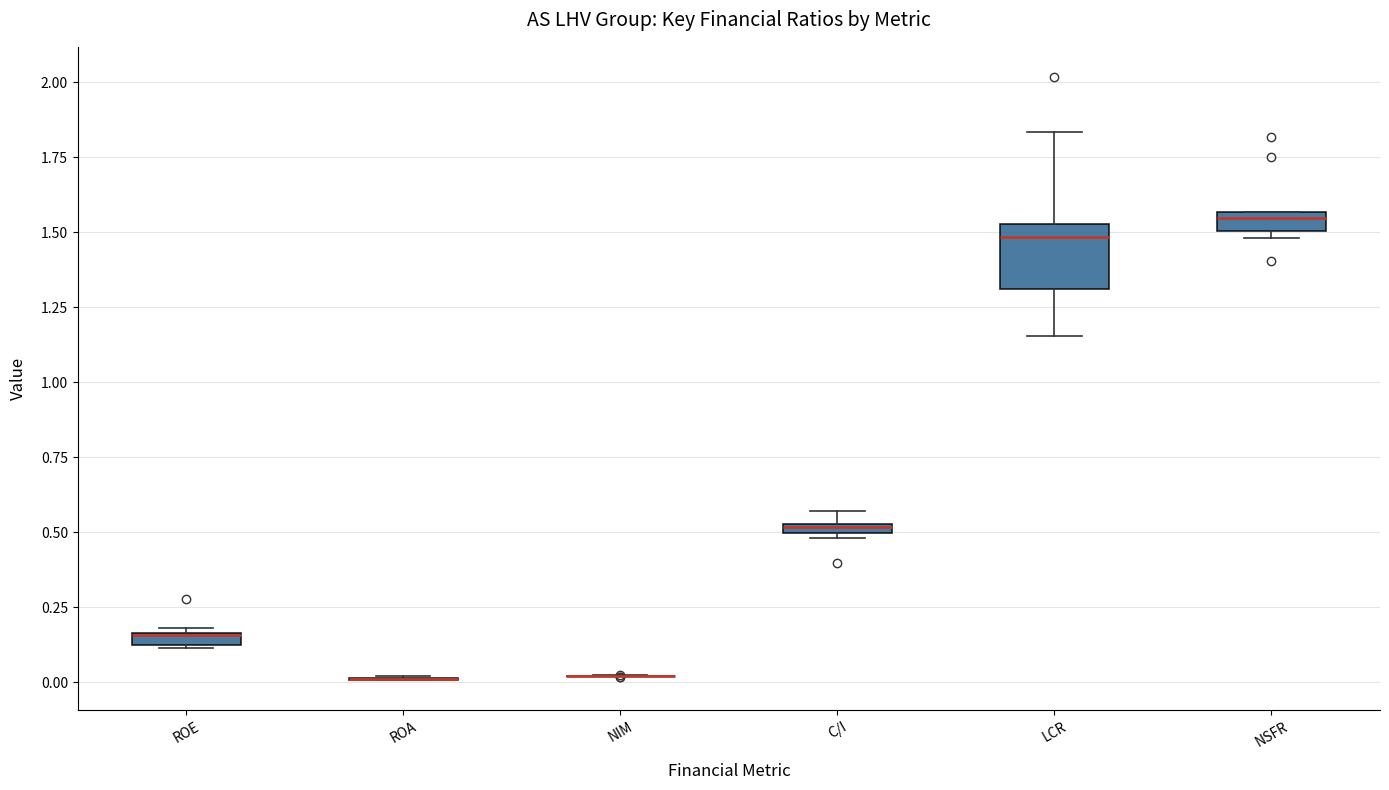

Which box is the tallest, from its lower edge to its upper edge?

LCR